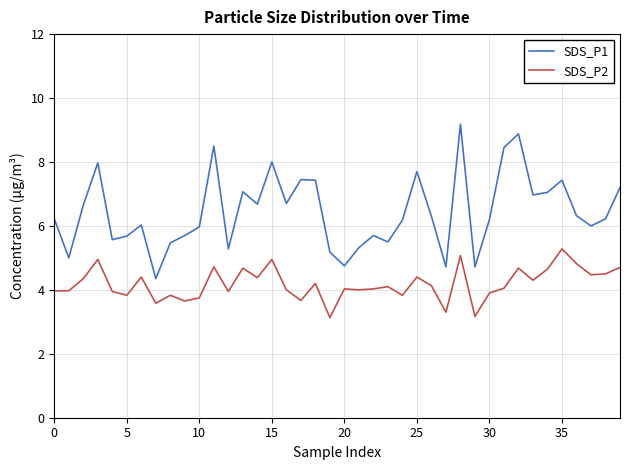

What is the maximum value shown in the chart?

9.2